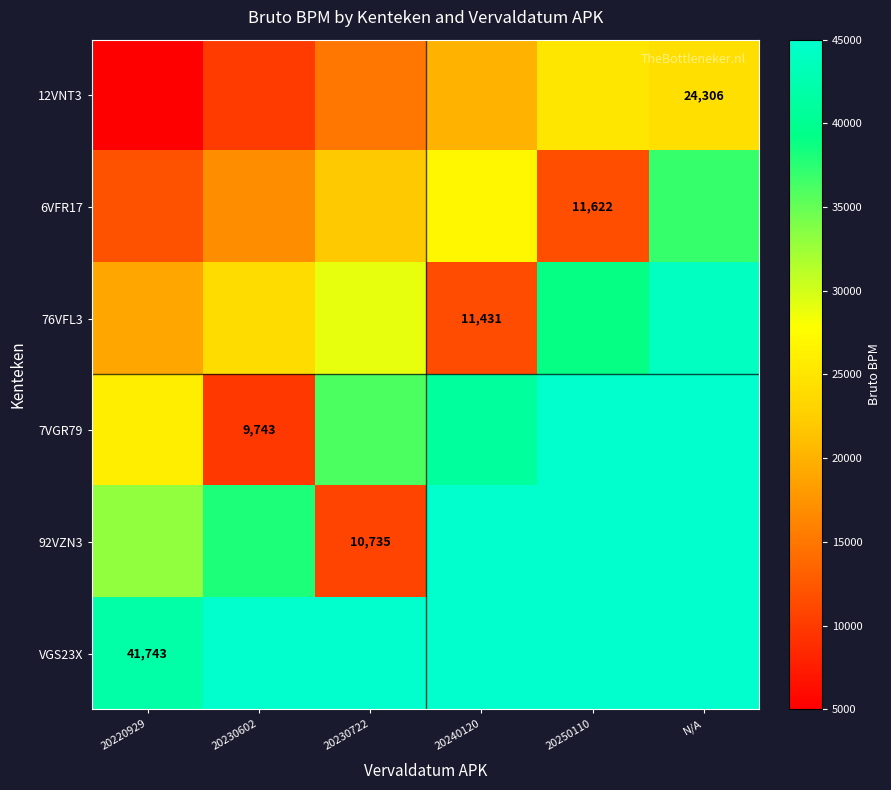

Which label corresponds to the smallest value in the chart?

20220929